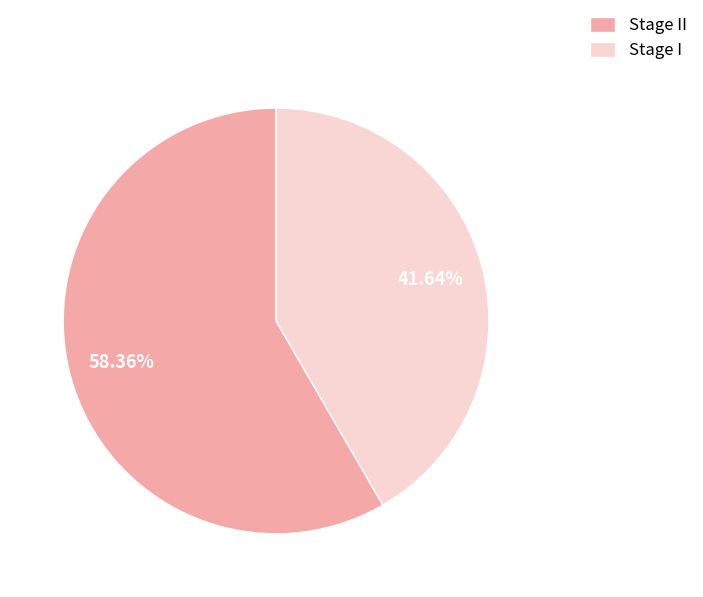

The Stage II slice represents 58% of the pie. True or false?

True